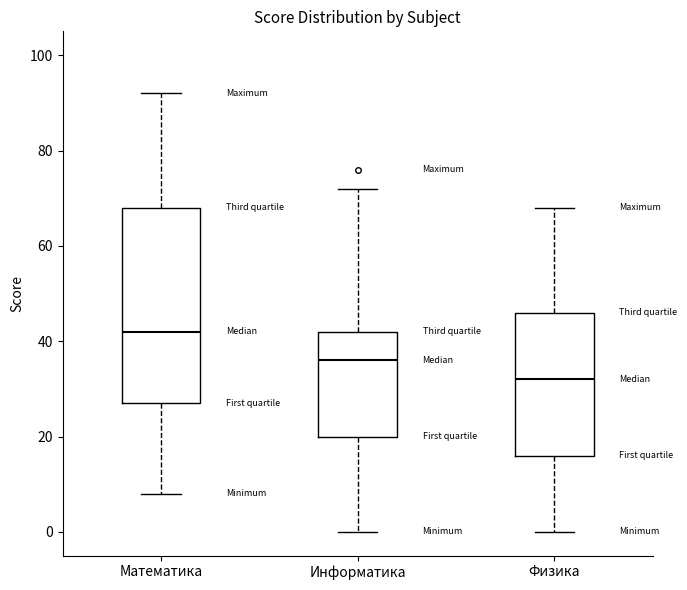

Reading left to right, transcribe this box plot: for each box, give where its median line is, the range the box spans, and where its two whiskers end, as read against the y-axis. The values are not printed on the chart, so give them approximately, as read against the axis.

Математика: median 42, box 28 to 68, whiskers 8 to 92
Информатика: median 36, box 20 to 42, whiskers 0 to 72
Физика: median 32, box 16 to 46, whiskers 0 to 68